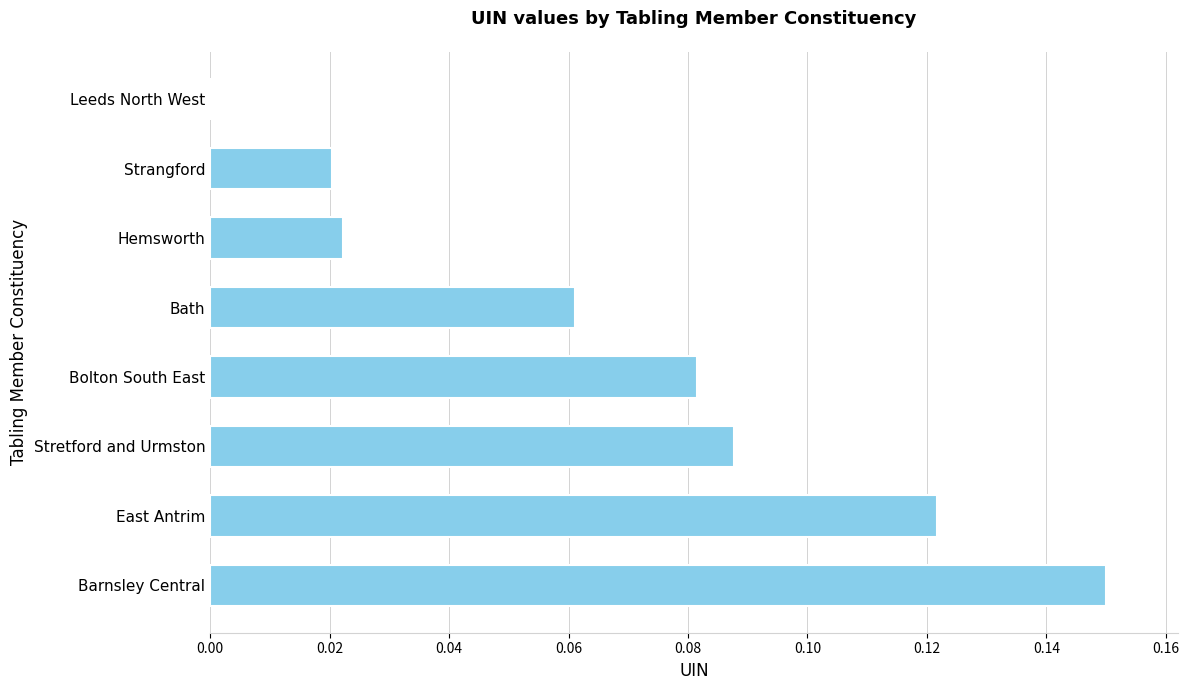

What is the sum of all values?

0.5